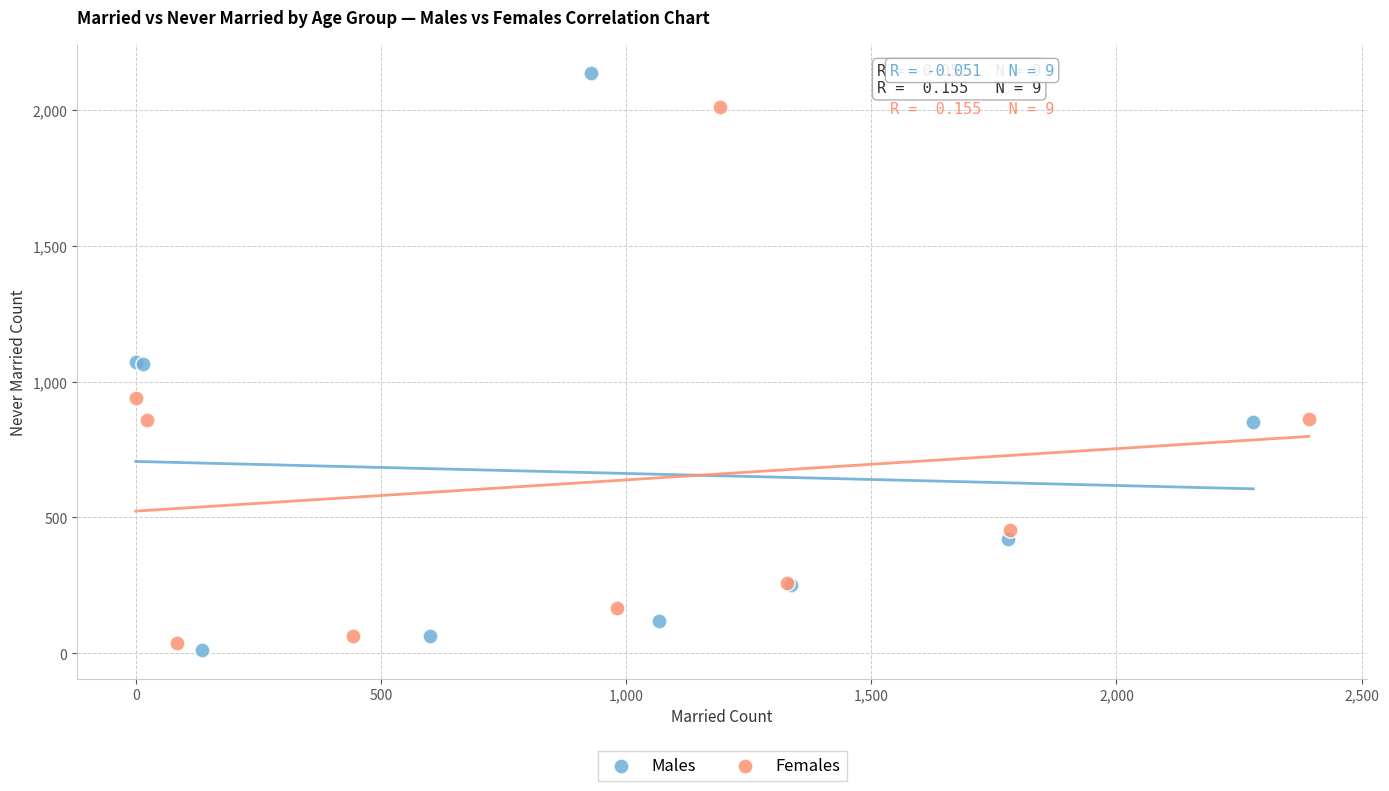

Which series has the widest spread of Y values?

Males